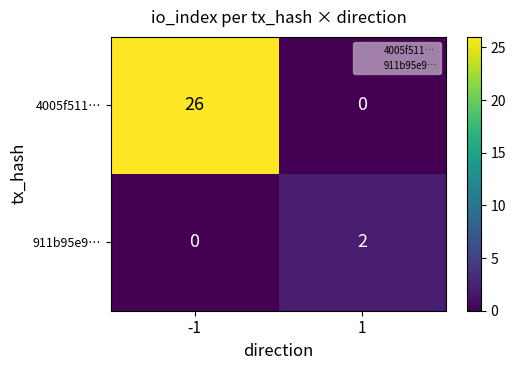

True or false: 4005f511… has a value of -14 at 1.

False